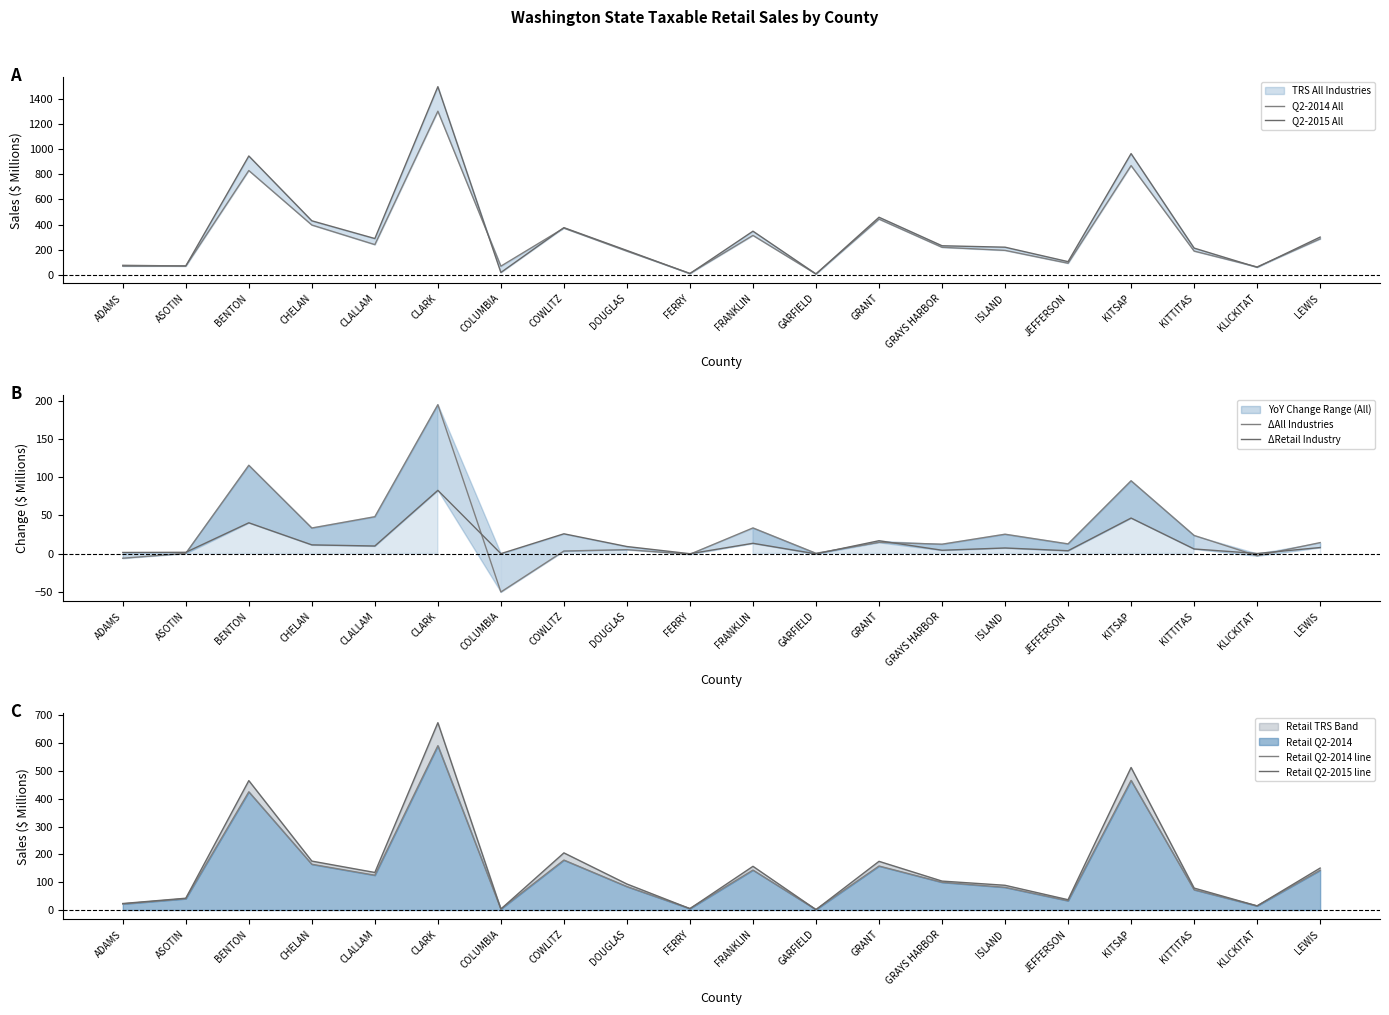

What is the sum of all Retail Q2-2015 line values?

3140.5